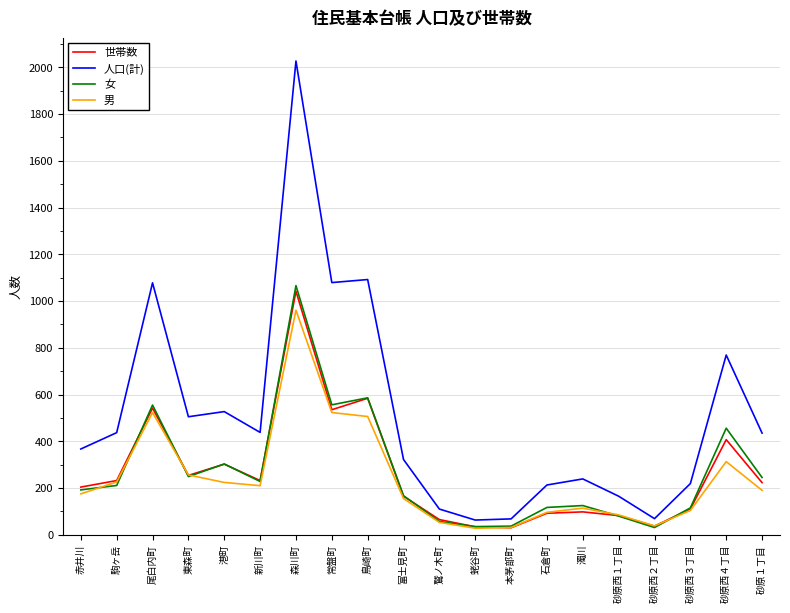

True or false: 世帯数 has a value of 310 at 新川町.

False